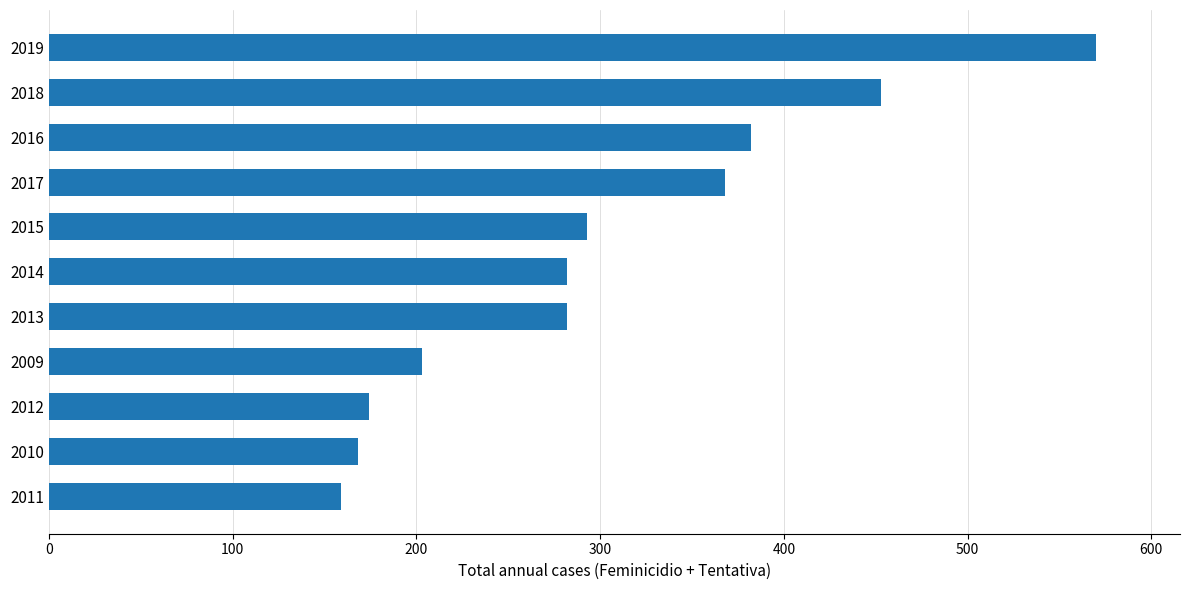

At which category does the chart reach its peak across all series?

2019